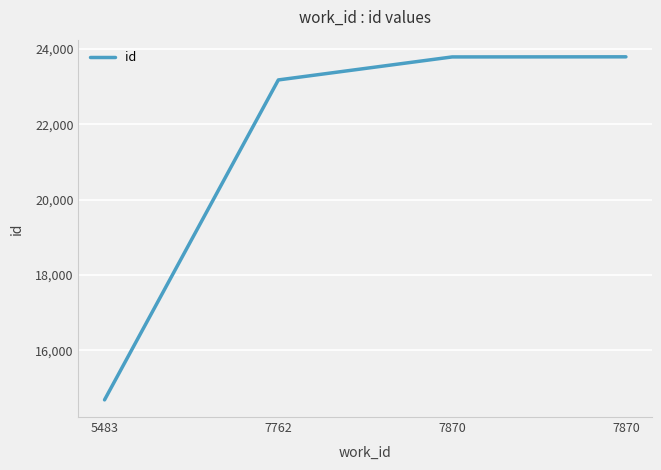

Read the value at 7870, to the nearest 10.

23790